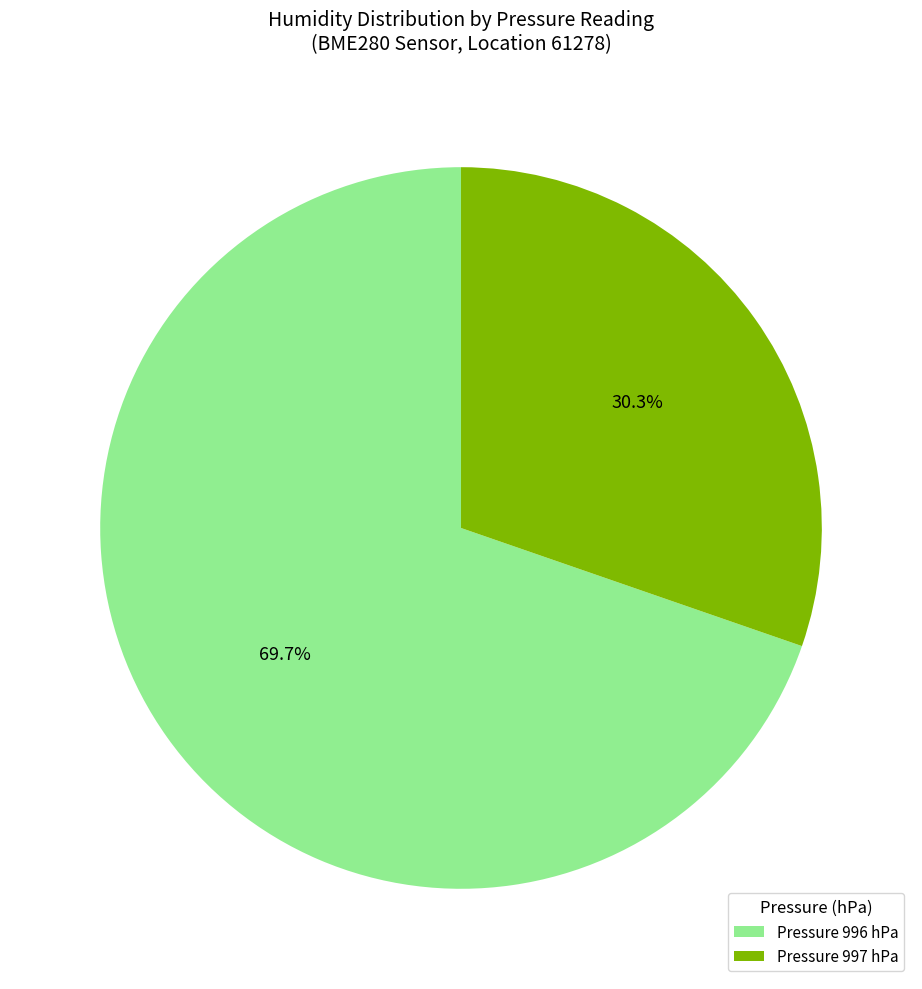

Is the sum of Pressure 996 hPa and Pressure 997 hPa greater than half?

Yes